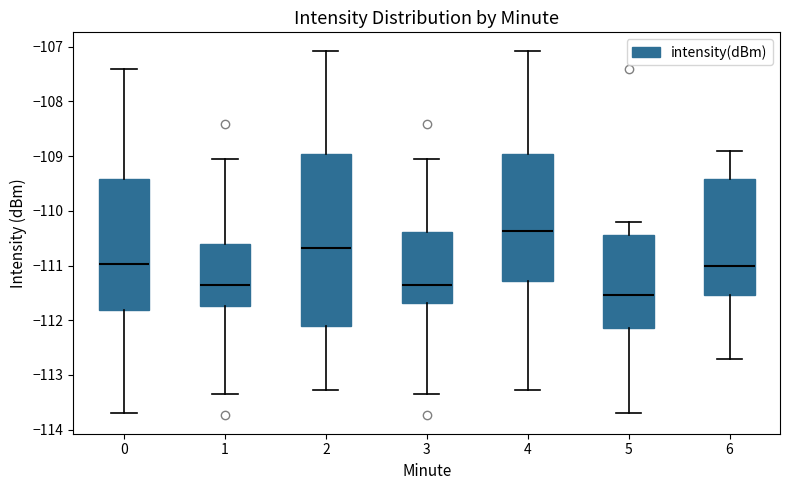

Reading left to right, transcribe this box plot: for each box, give where its median line is, the range the box spans, and where its two whiskers end, as read against the y-axis. The values are not printed on the chart, so give them approximately, as read against the axis.

0: median -111.0, box -111.8 to -109.4, whiskers -113.7 to -107.4
1: median -111.4, box -111.7 to -110.6, whiskers -113.3 to -109.0
2: median -110.7, box -112.1 to -109.0, whiskers -113.3 to -107.1
3: median -111.4, box -111.7 to -110.4, whiskers -113.3 to -109.0
4: median -110.4, box -111.3 to -109.0, whiskers -113.3 to -107.1
5: median -111.5, box -112.1 to -110.4, whiskers -113.7 to -110.2
6: median -111.0, box -111.5 to -109.4, whiskers -112.7 to -108.9